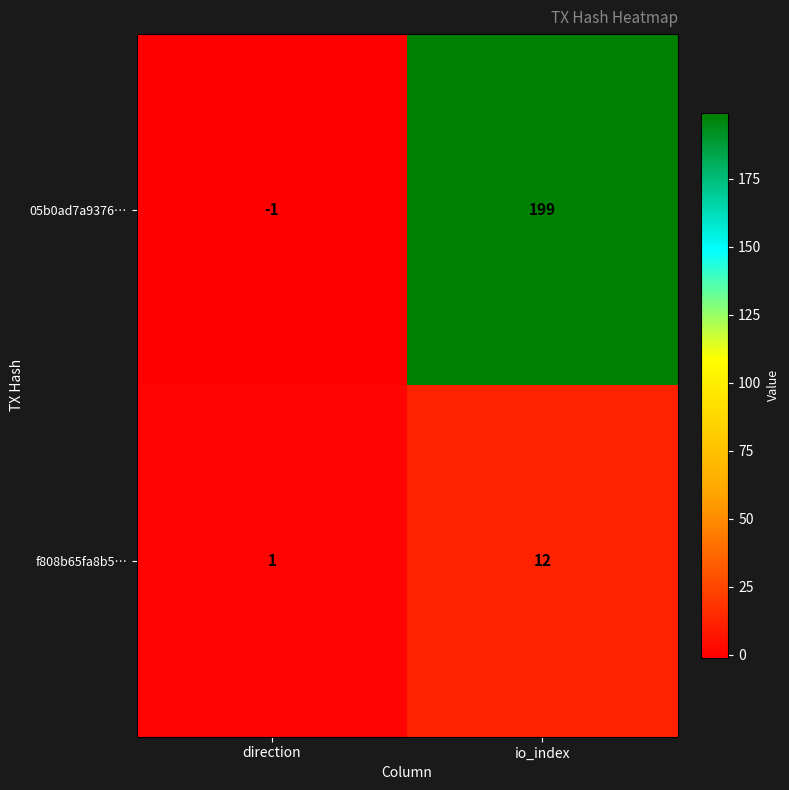

What is the sum of all f808b65fa8b5… values?

13